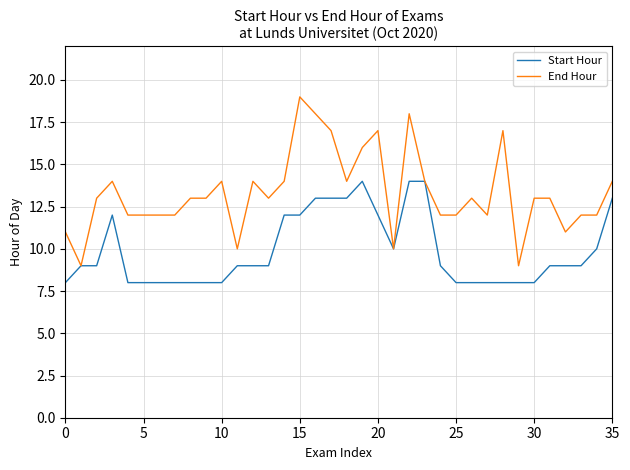

Count the number of data series in this chart.

2